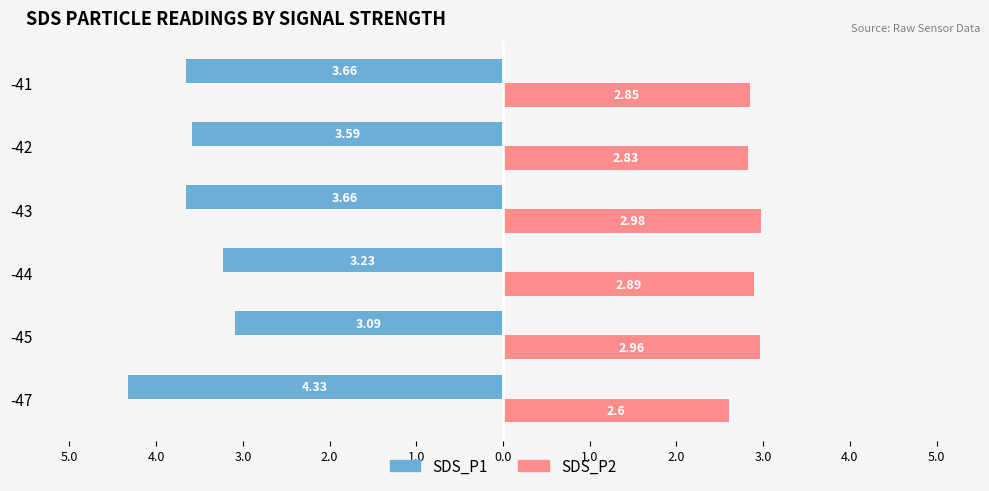

What is the difference between the maximum and minimum values in the SDS_P1 series?

1.2